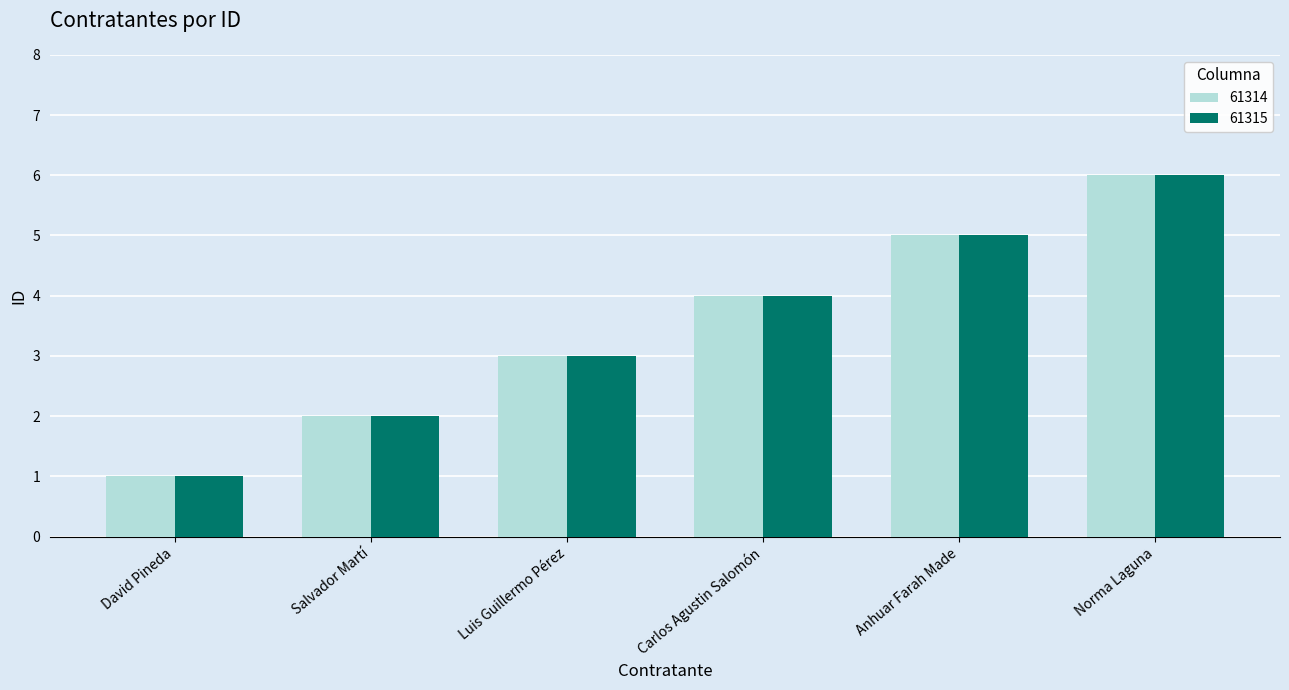

Which category has the highest value across all series?

Norma Laguna